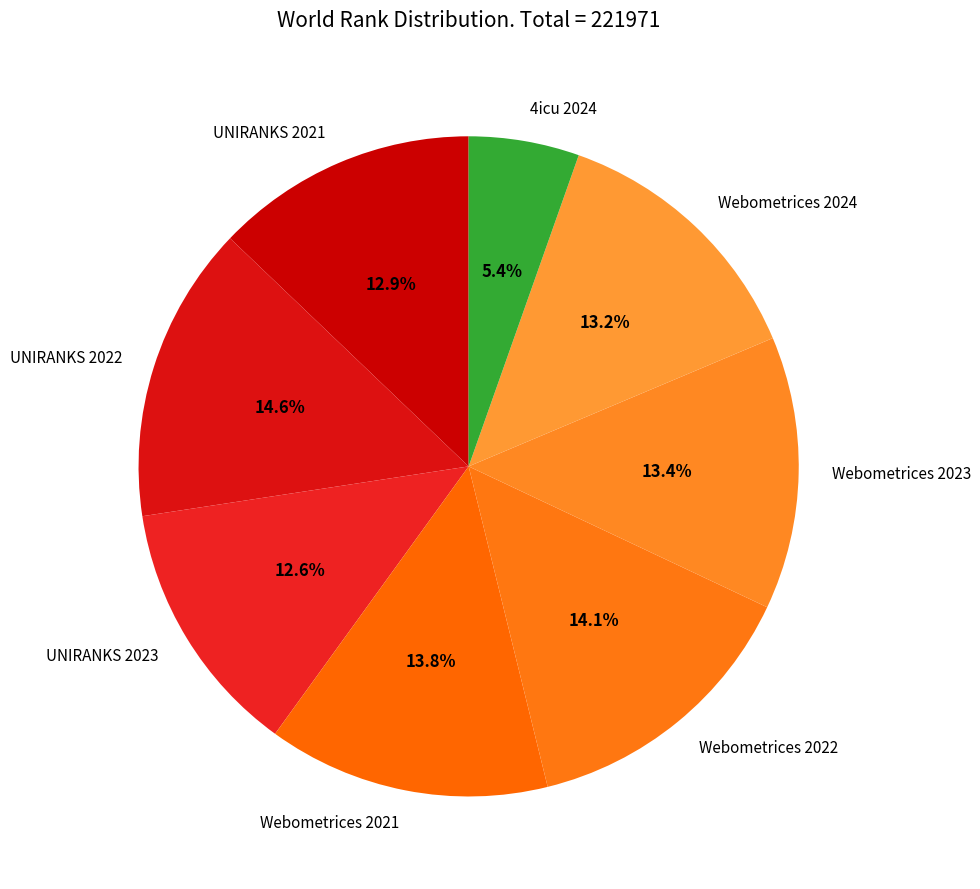

To the nearest percent, what is the difference between the UNIRANKS 2022 and 4icu 2024 slice percentages?

9%